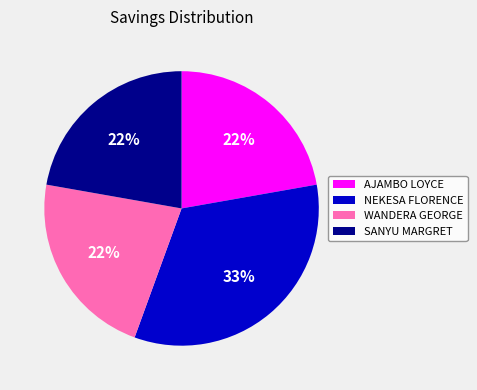

Count the number of slices in the pie.

4